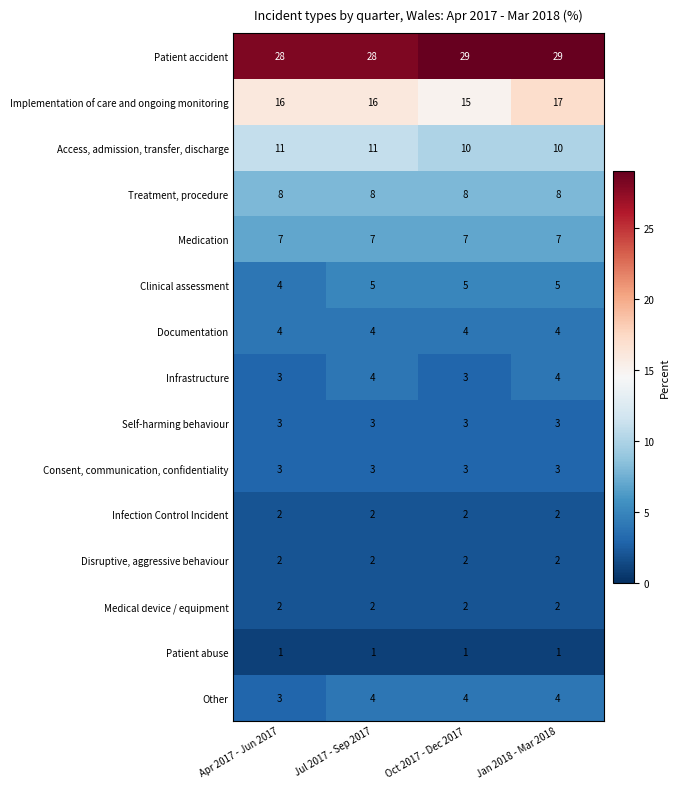

At how many categories does at least one series exceed 3?

4